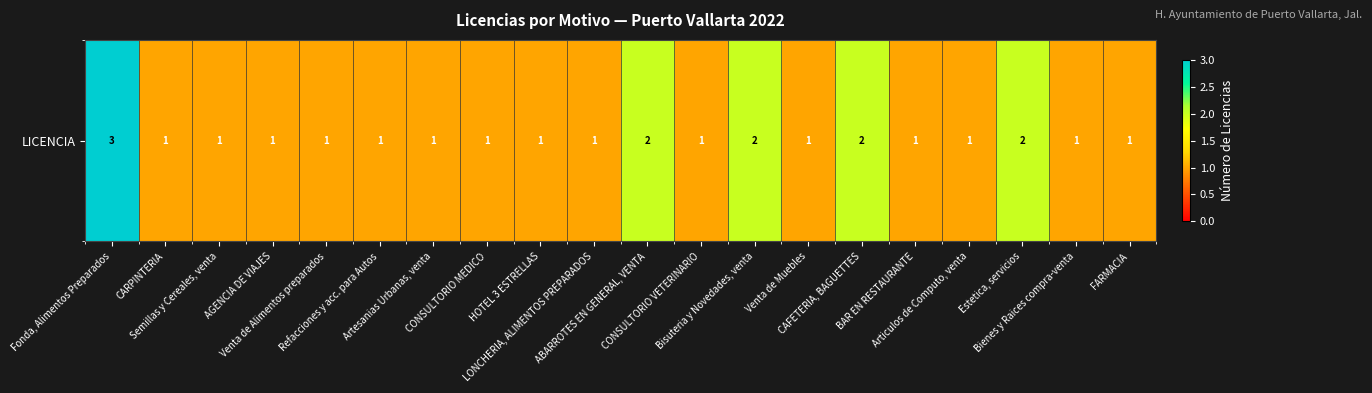

Rank the categories by value from highest to lowest.

Fonda, Alimentos Preparados, ABARROTES EN GENERAL, VENTA, Bisuteria y Novedades, venta, CAFETERIA, BAGUETTES, Estetica, servicios, CARPINTERIA, Semillas y Cereales, venta, AGENCIA DE VIAJES, Venta de Alimentos preparados, Refacciones y acc. para Autos, Artesanias Urbanas, venta, CONSULTORIO MEDICO, HOTEL 3 ESTRELLAS, LONCHERIA, ALIMENTOS PREPARADOS, CONSULTORIO VETERINARIO, Venta de Muebles, BAR EN RESTAURANTE, Articulos de Computo, venta, Bienes y Raices compra-venta, FARMACIA